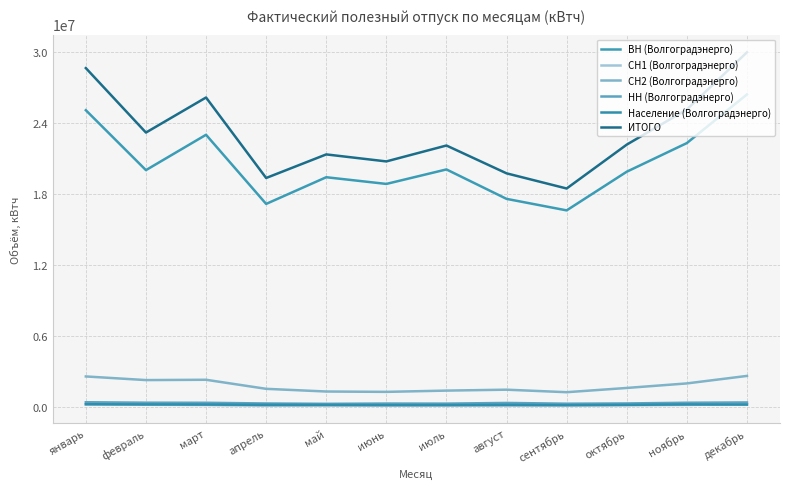

At май, list the series in order from smallest to largest.

СН1 (Волгоградэнерго), Население (Волгоградэнерго), НН (Волгоградэнерго), СН2 (Волгоградэнерго), ВН (Волгоградэнерго), ИТОГО